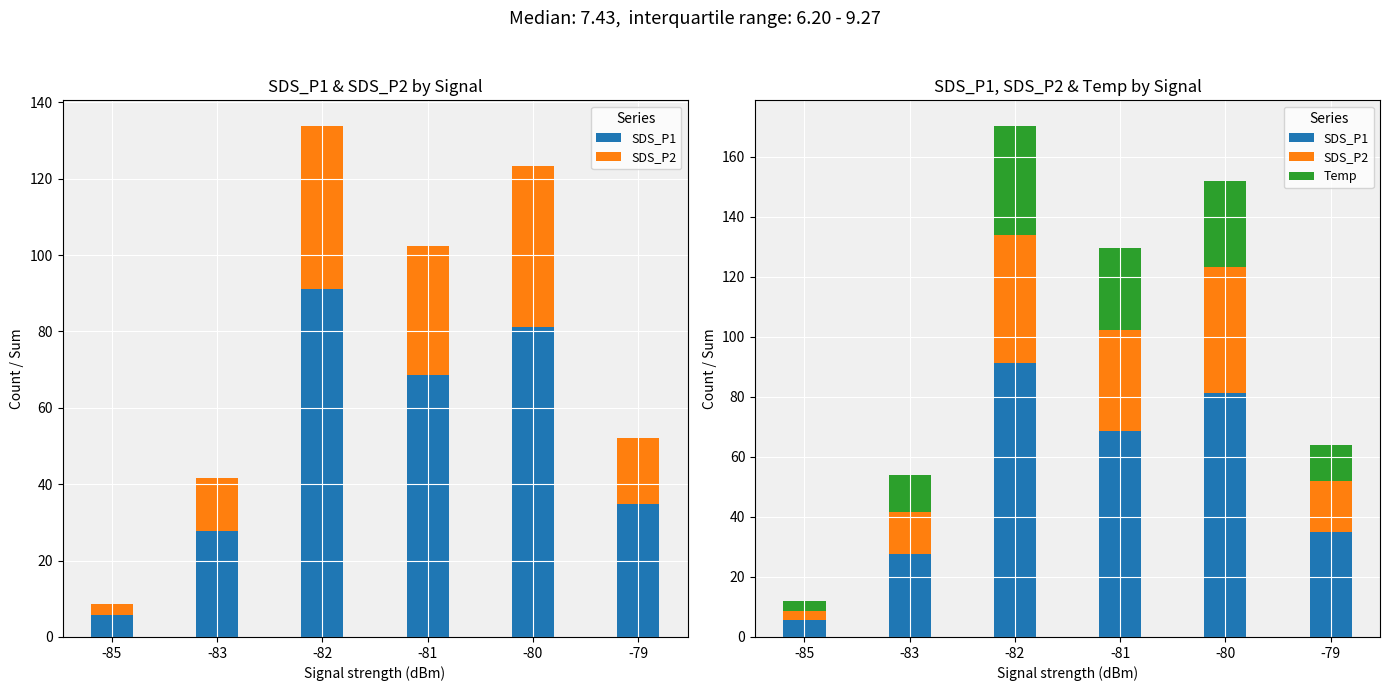

Which label corresponds to the smallest value in the chart?

-85